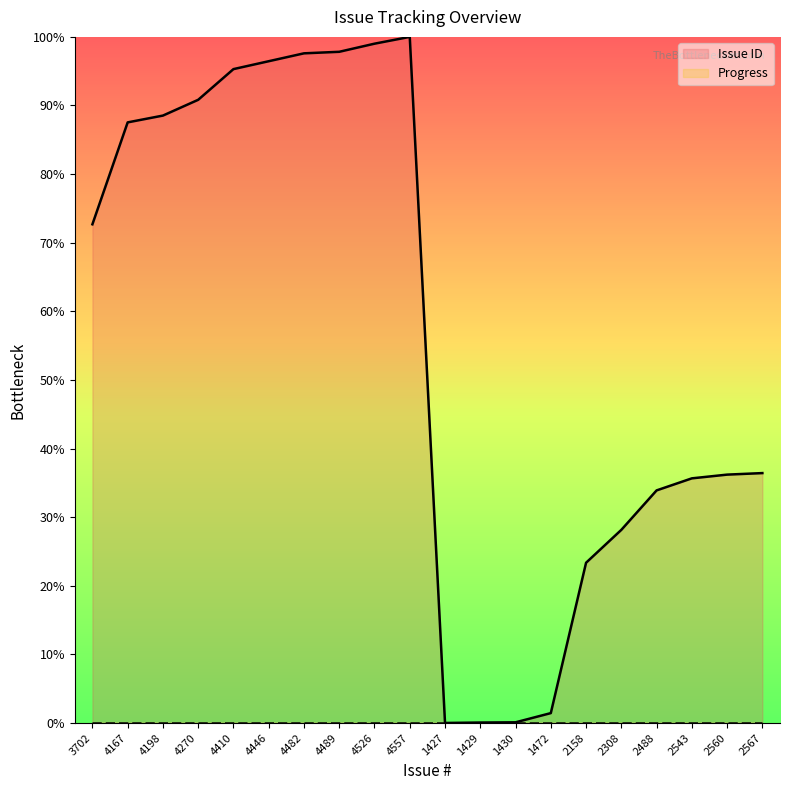

Reading right to left, list all the values displayed in this chart.

36.4	36.2	35.7	33.9	28.1	23.4	1.4	0.1	0.1	0.0	100.0	99.0	97.8	97.6	96.5	95.3	90.8	88.5	87.5	72.7